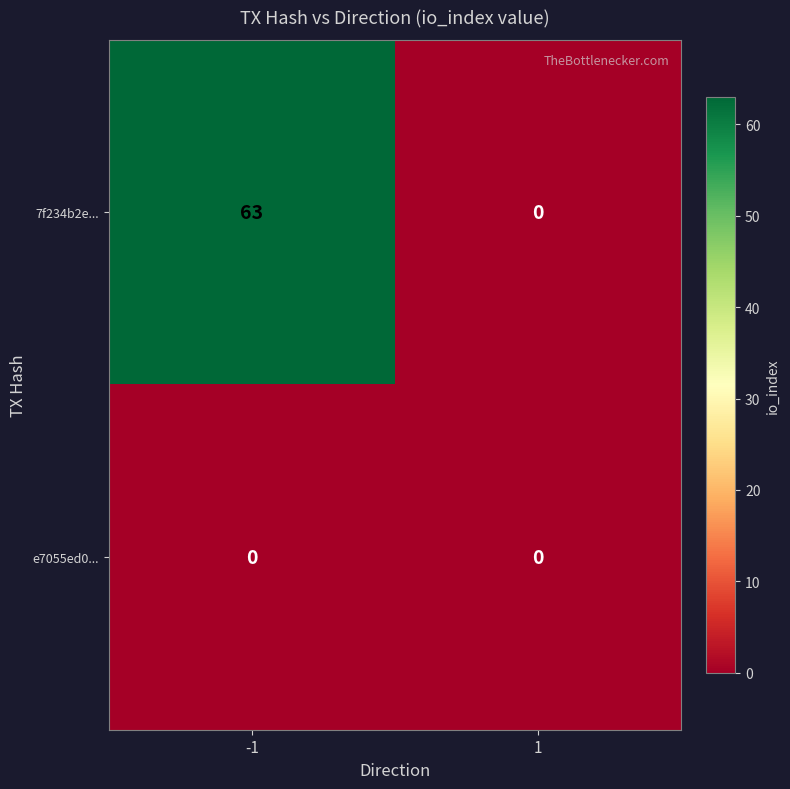

How many series are shown in this chart?

2